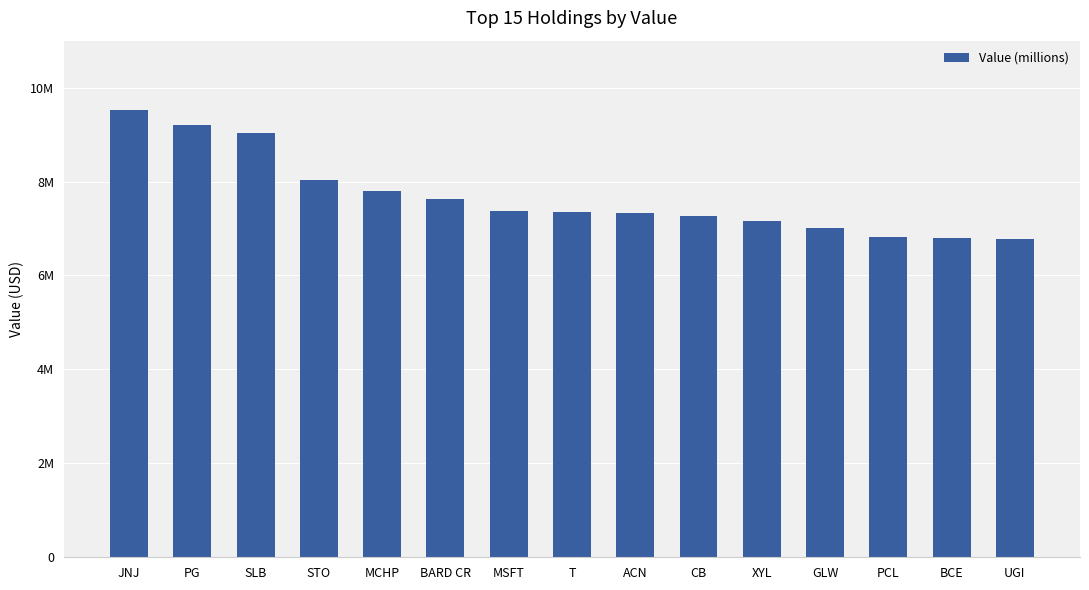

Does the chart contain any negative values?

No